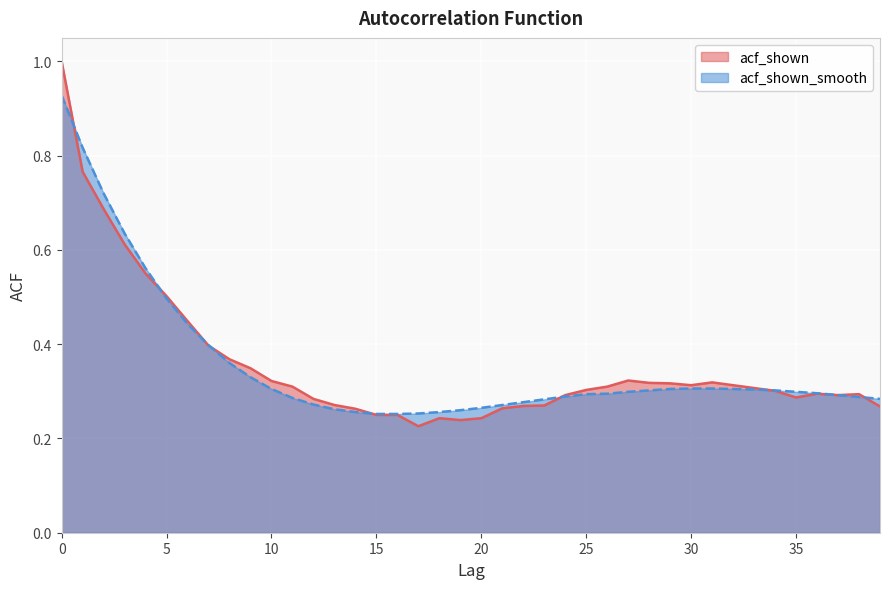

Where do acf_shown and acf_shown_smooth first cross each other?

0 and 1